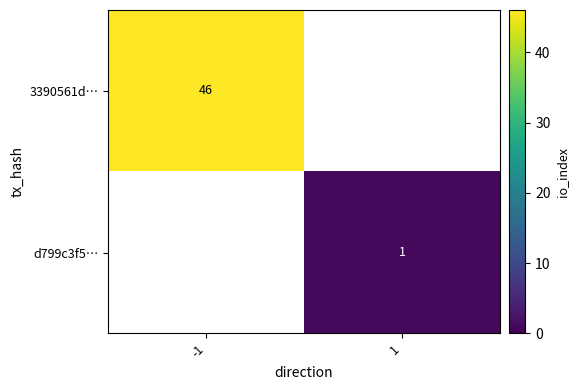

The d799c3f5… series shows 0 at 1. True or false?

False